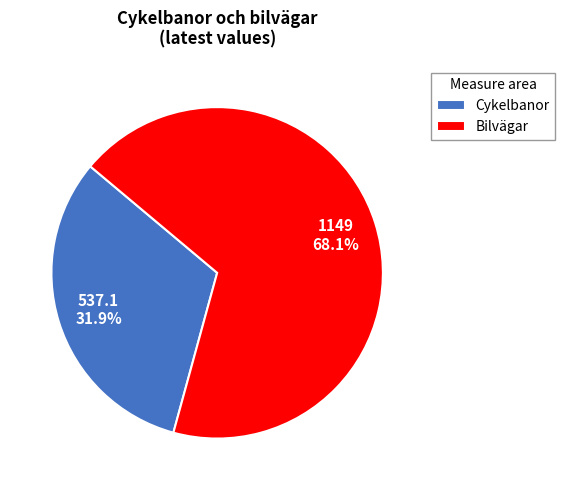

What is the ratio of the value at Cykelbanor to the value at Bilvägar?

0.5